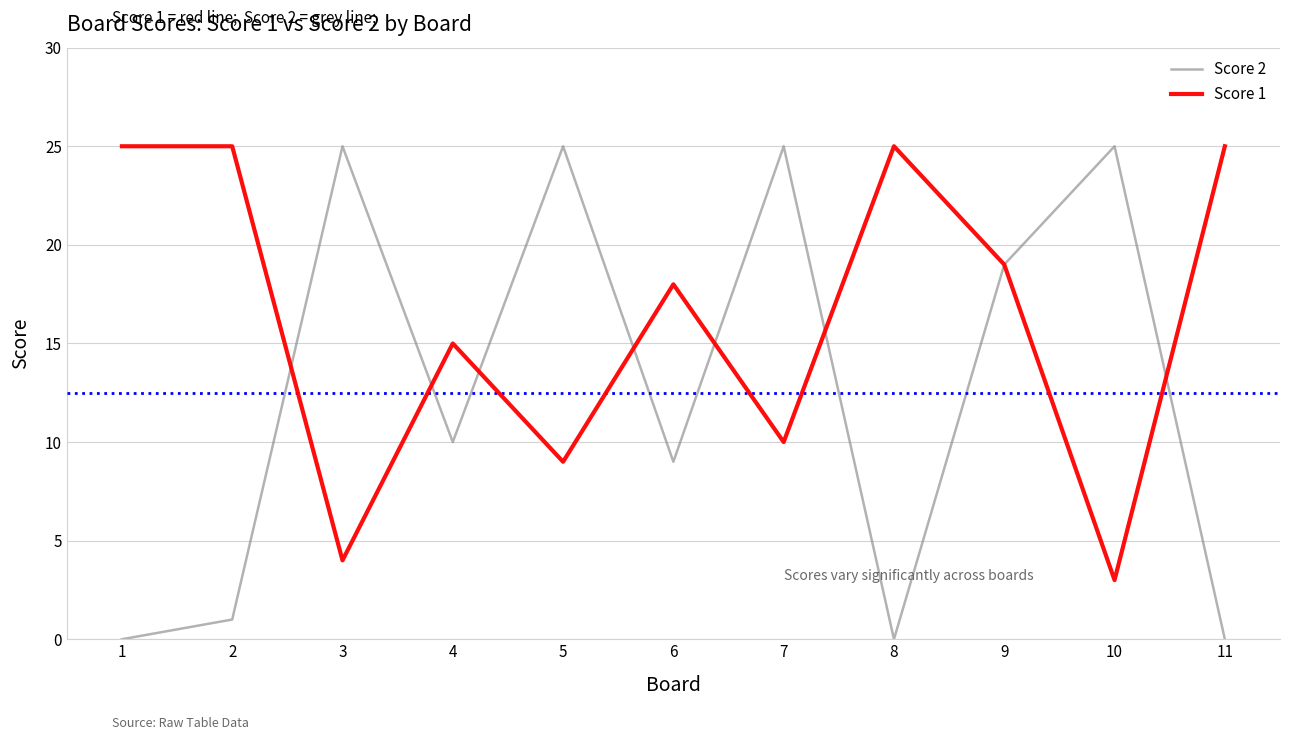

List the series in order of their overall mean, lowest first.

Score 2, Score 1